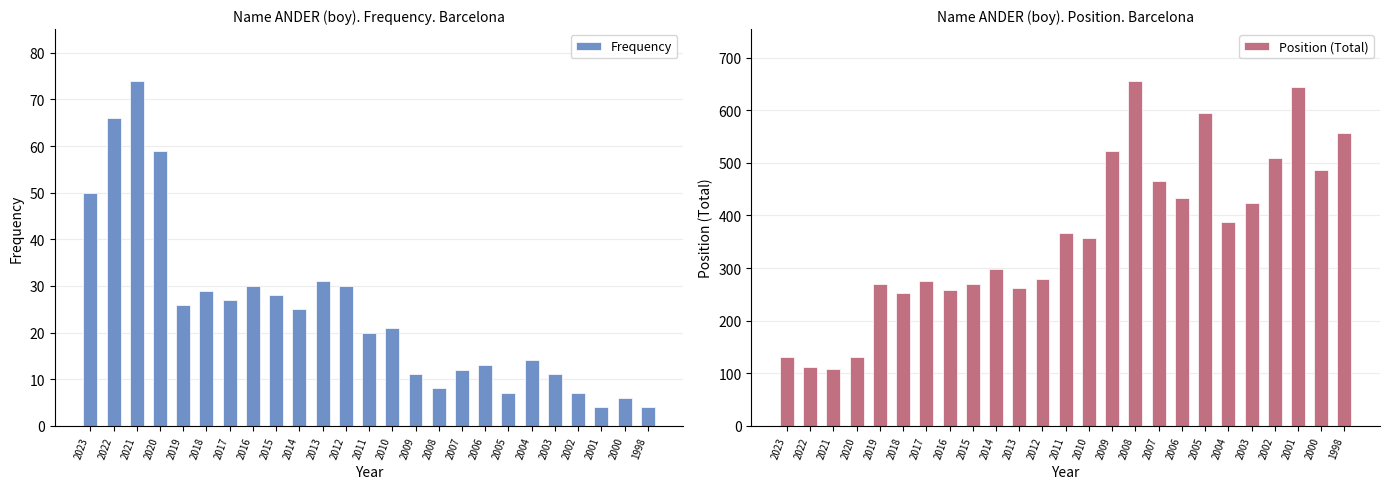

What is the value of the Position (Total) bar at the 5th from the left?

270